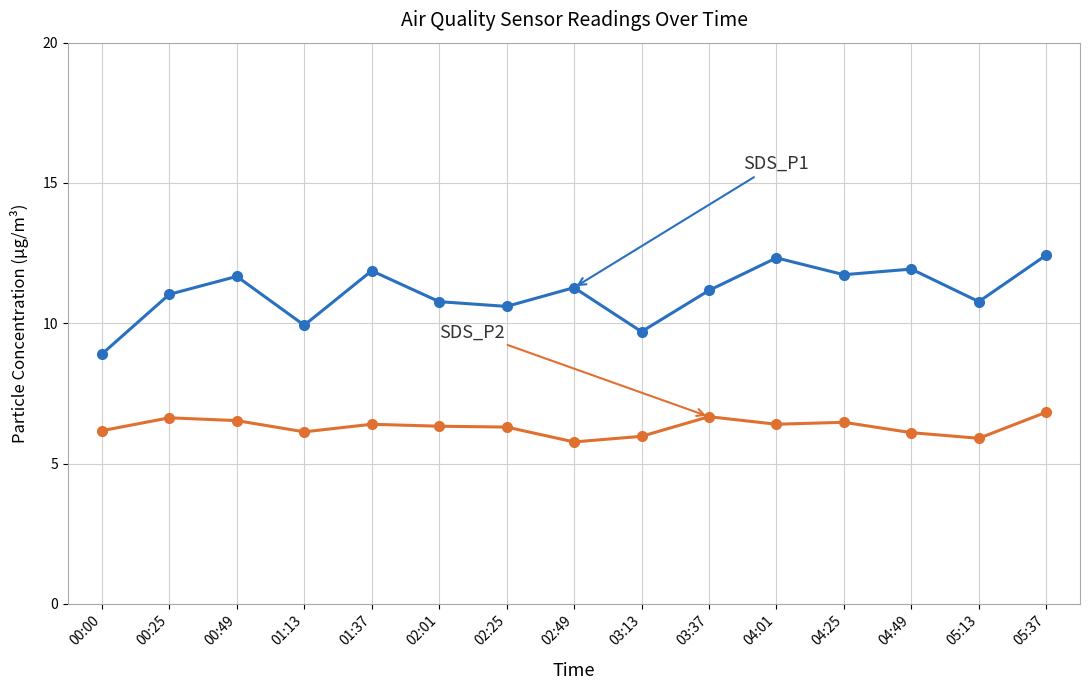

How many categories are shown in the chart?

15